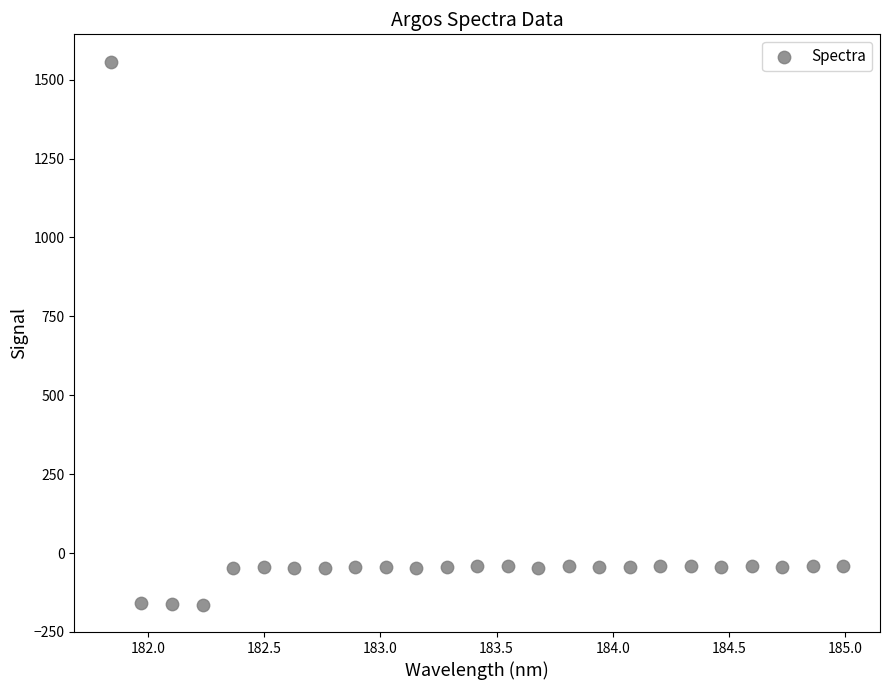

What is the range of X values (max minus min)?

3.1